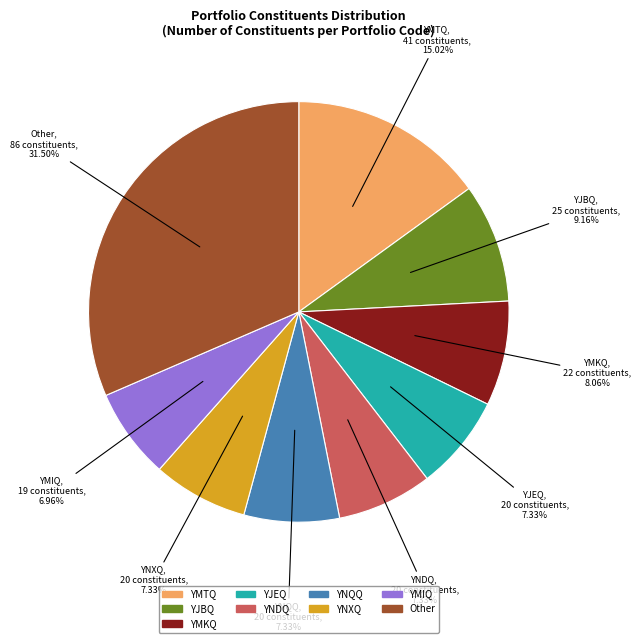

Is there a majority slice in this chart?

No